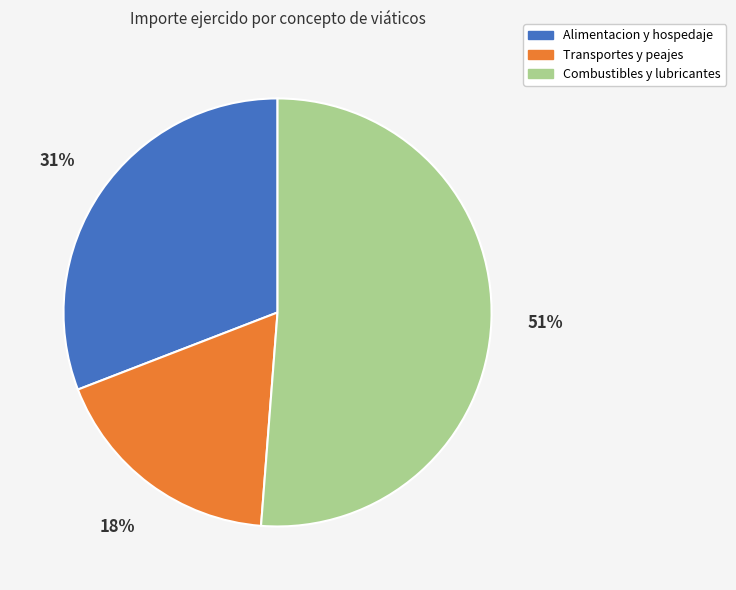

Do Alimentacion y hospedaje and Combustibles y lubricantes together represent more than half of the pie?

Yes